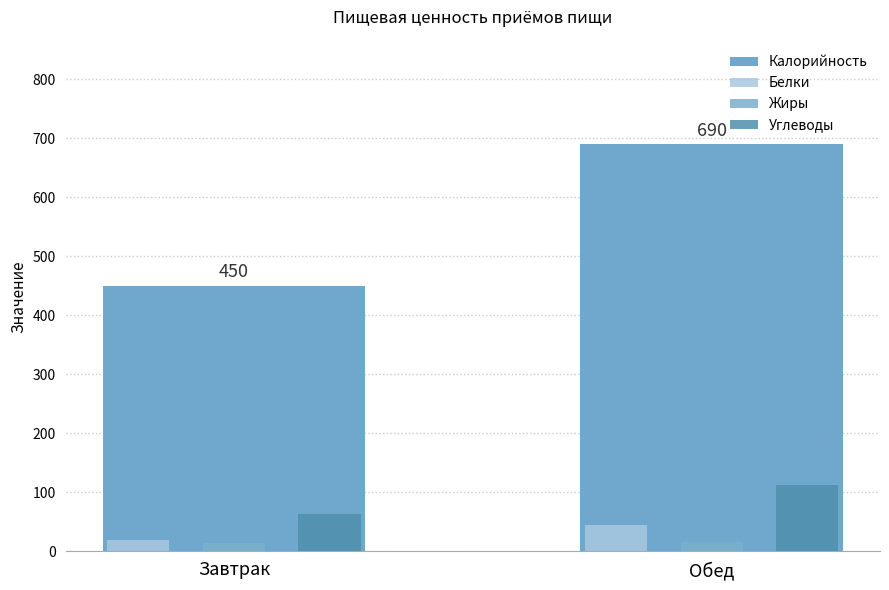

Which category has the highest value in the Белки series?

Обед